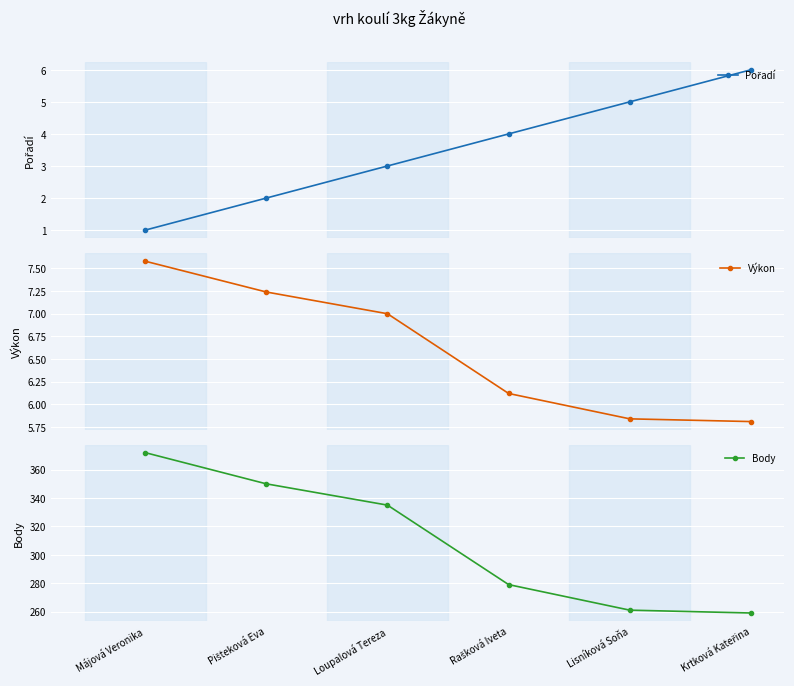

At which label is Pořadí closest to 3?

Loupalová Tereza